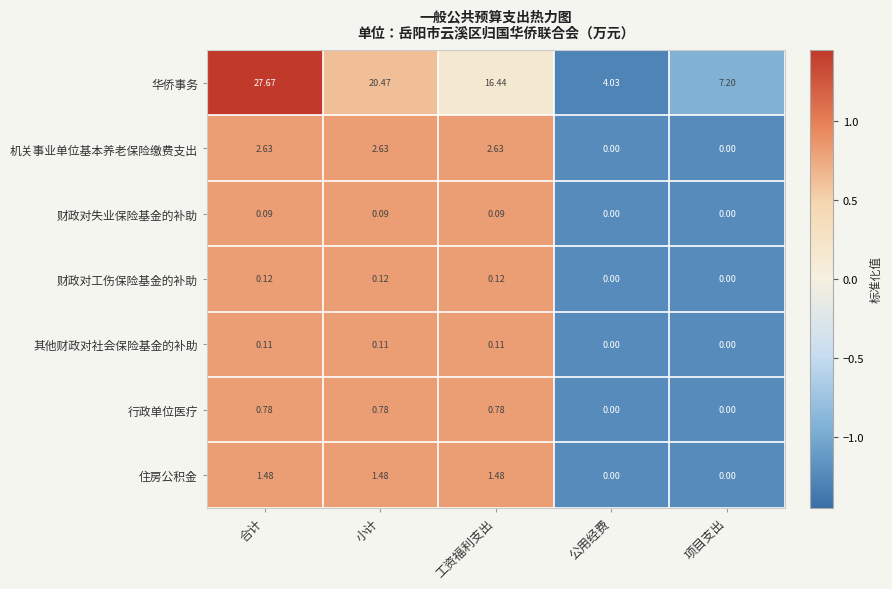

At how many categories does at least one series exceed 0?

5